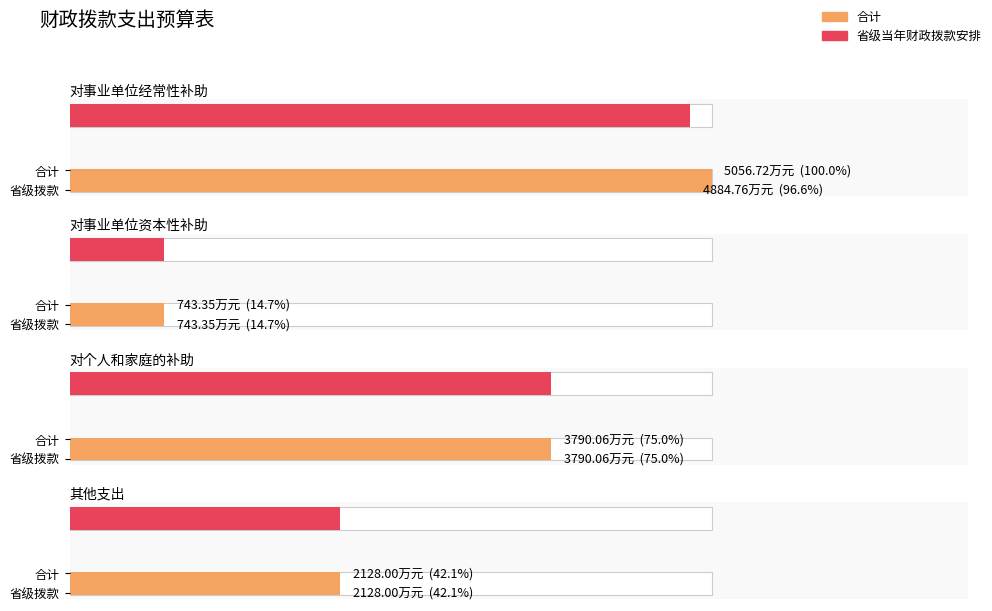

Where does the 省级当年财政拨款安排 series first go above 3790?

对事业单位经常性补助